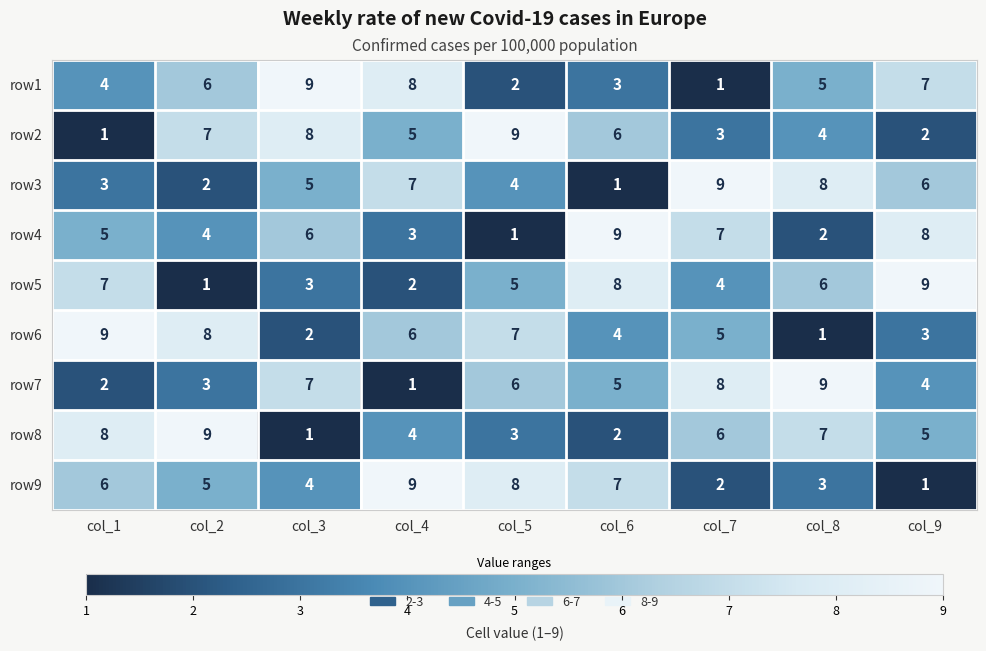

How many categories are shown in the chart?

9